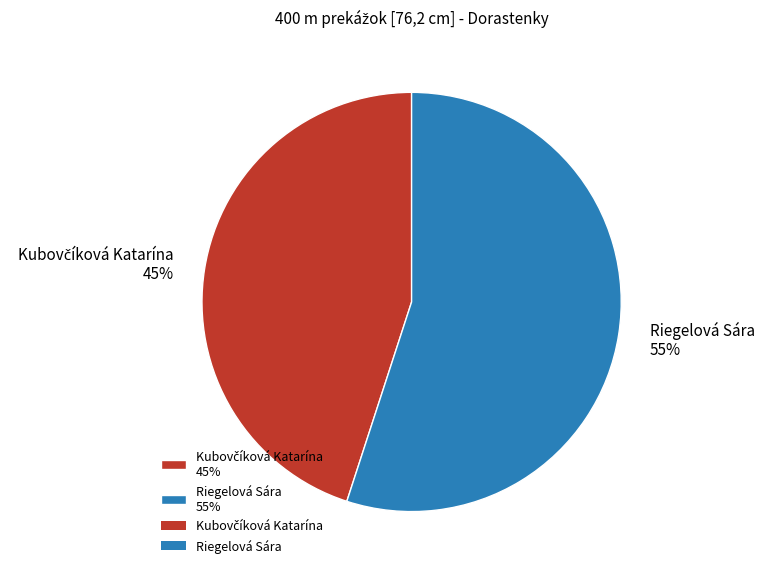

How many segments does this pie chart have?

2